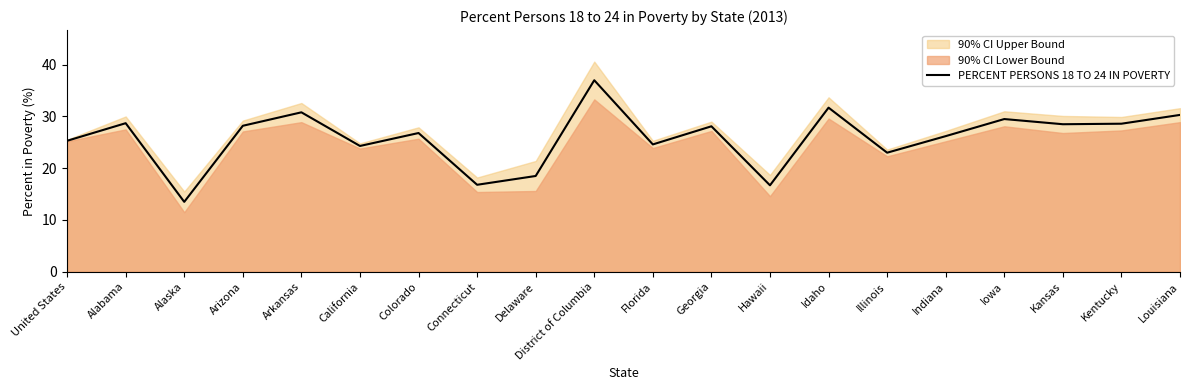

Reading left to right, list all the values displayed in this chart.

25.3	28.7	13.5	28.2	30.8	24.3	26.8	16.8	18.5	37.0	24.6	28.1	16.7	31.7	23.0	26.2	29.5	28.5	28.6	30.3